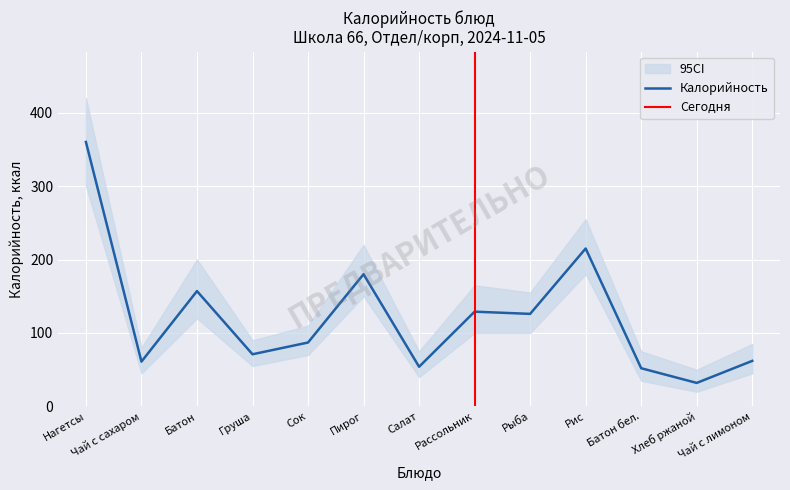

In ci_lower, how many points are higher than both neighbors (excluding endpoints)?

3